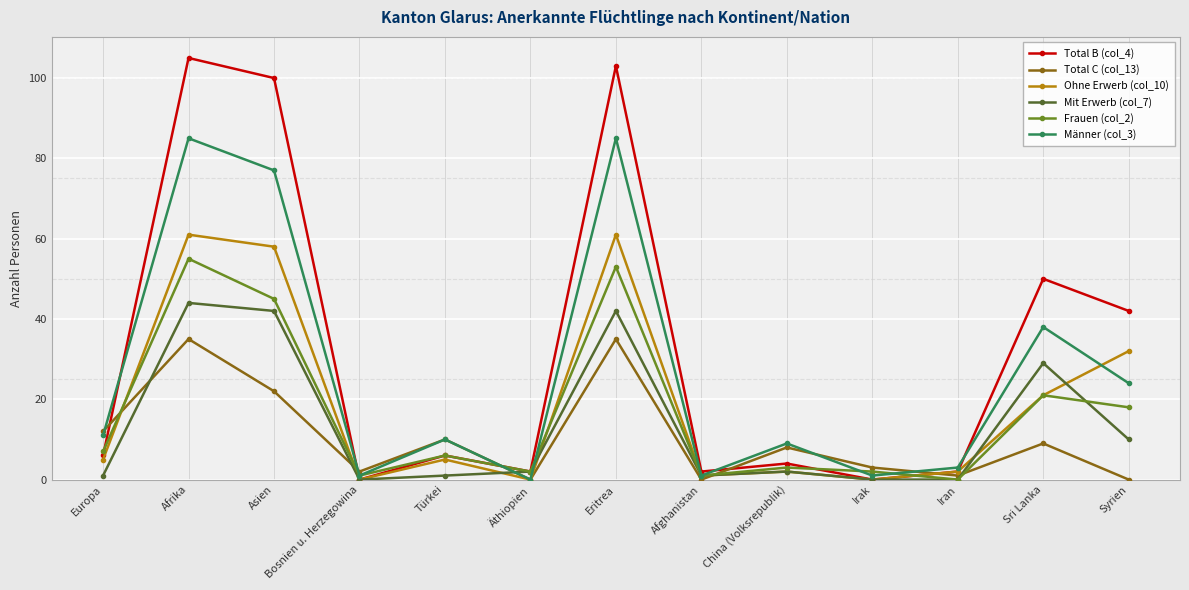

Which series has the largest total across all categories?

Total B (col_4)